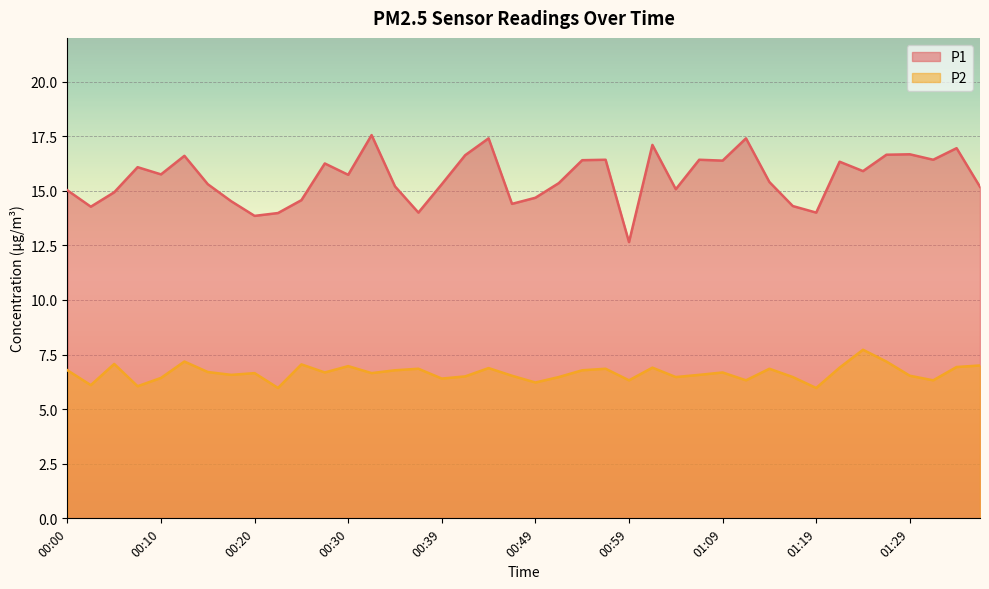

What is the label of the 17th point from the left?

00:39